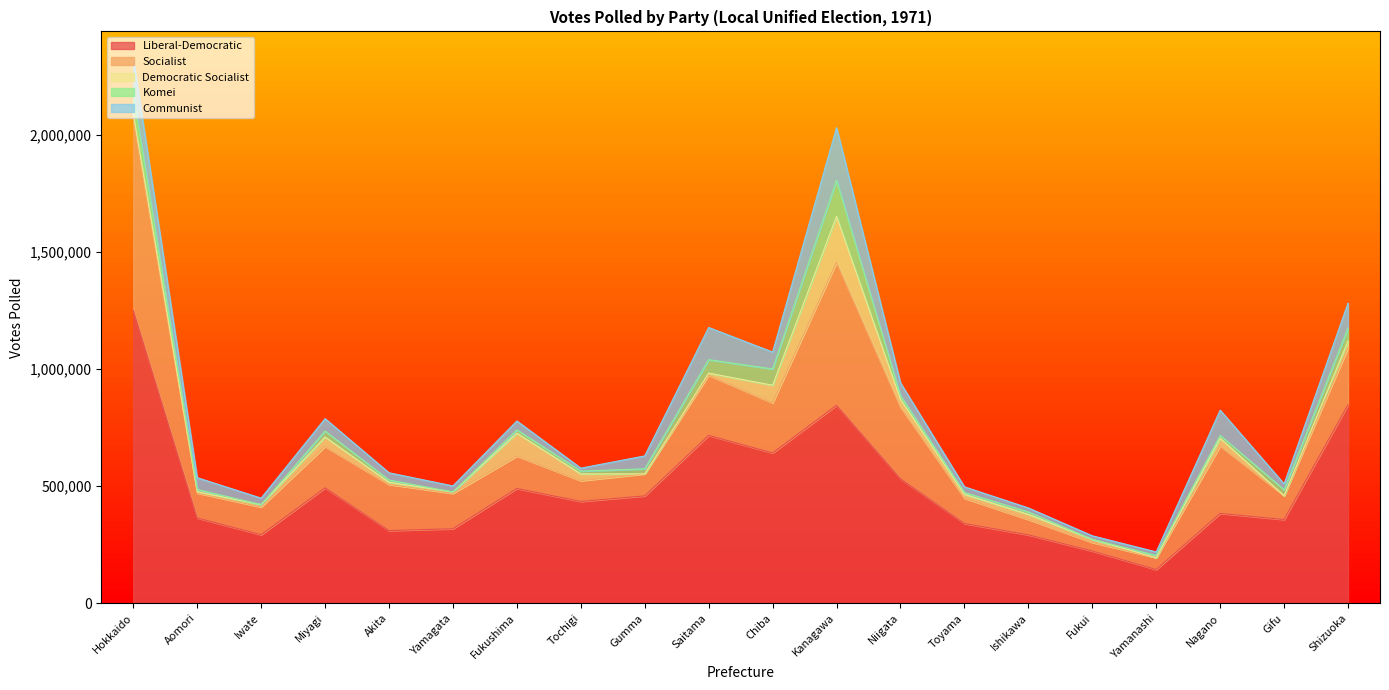

What is the label of the 4th point from the right?

Yamanashi